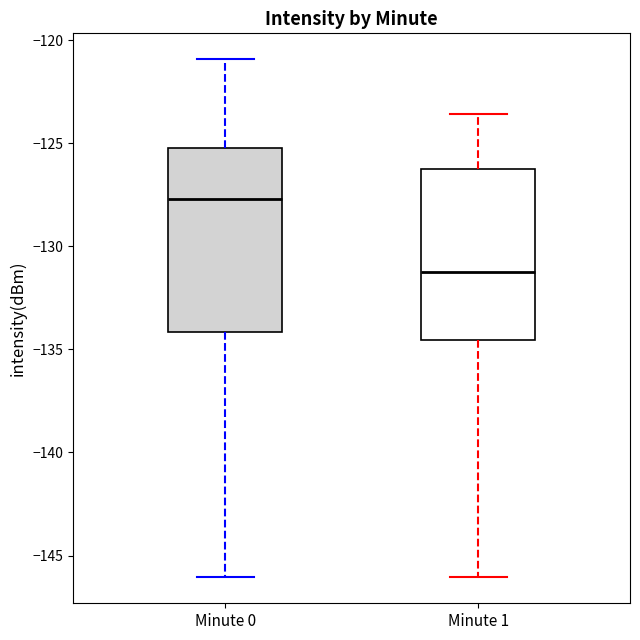

Which box is the tallest, from its lower edge to its upper edge?

Minute 0